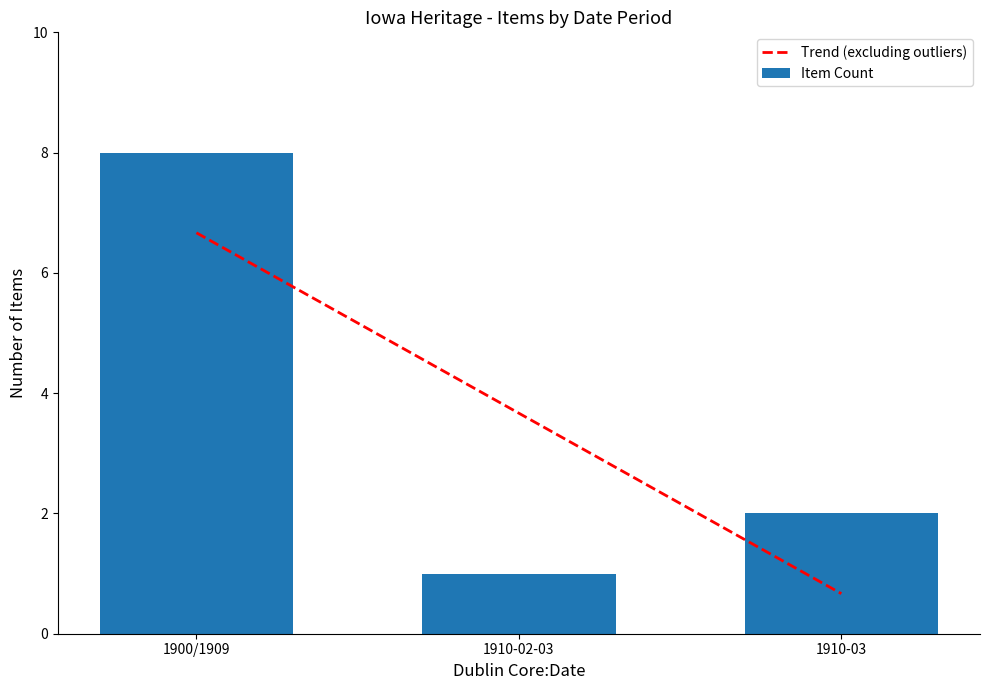

What is the maximum value shown in the chart?

8.0